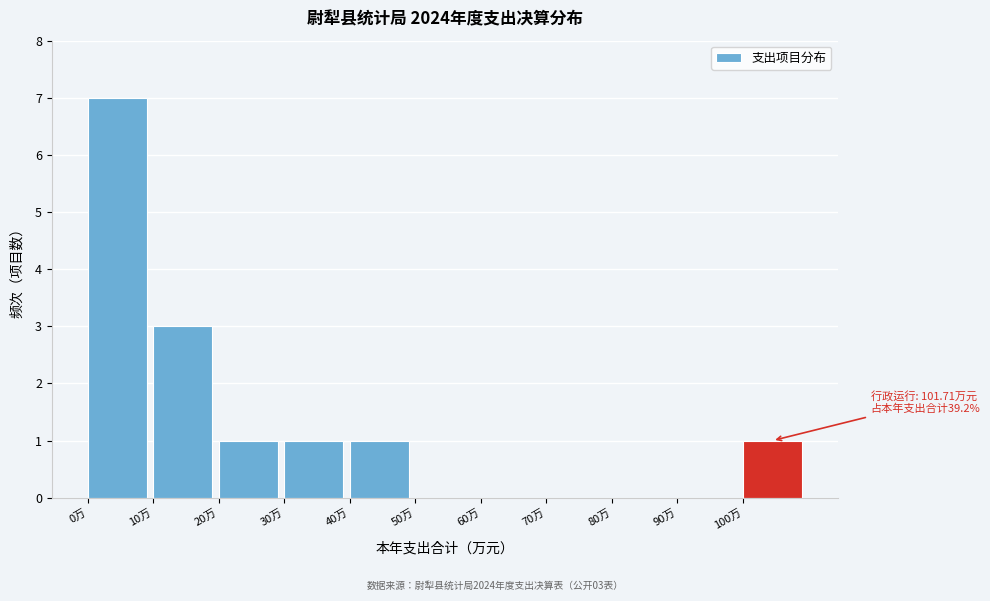

Over which range of the x-axis is the bar tallest?

0 to 10